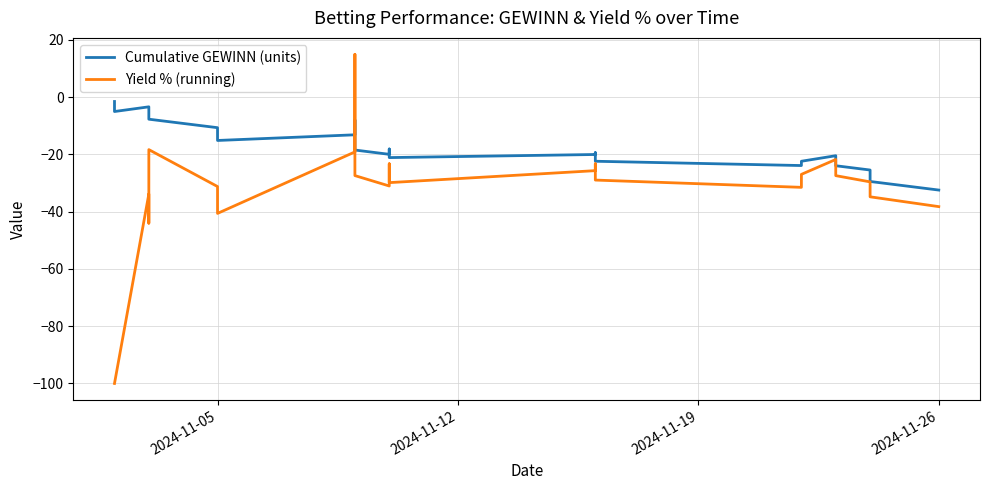

How many values in Yield % (running) are above zero?

1